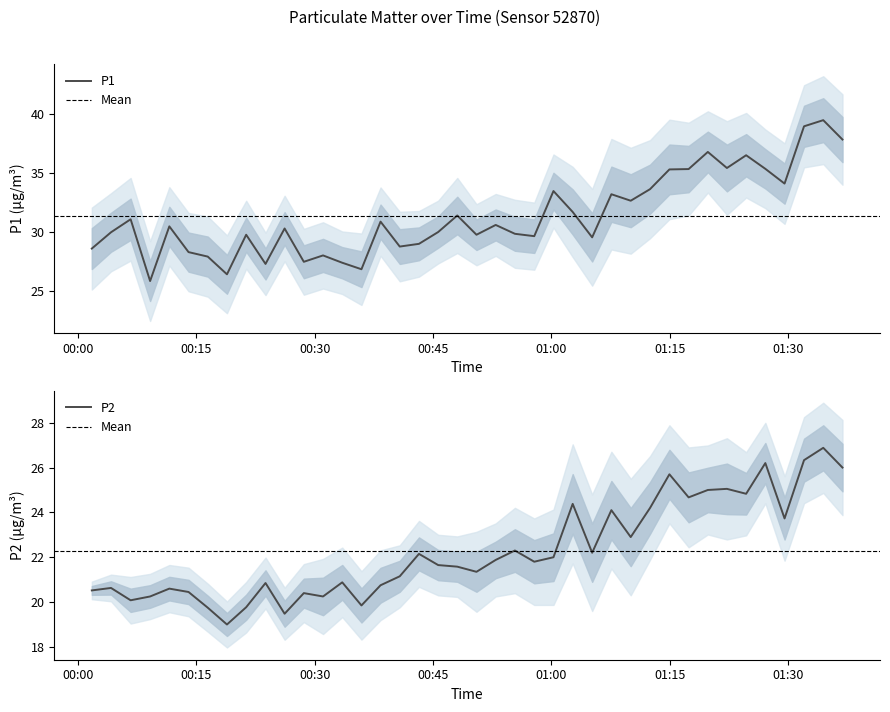

What are all the series names shown in the legend?

P1, P2